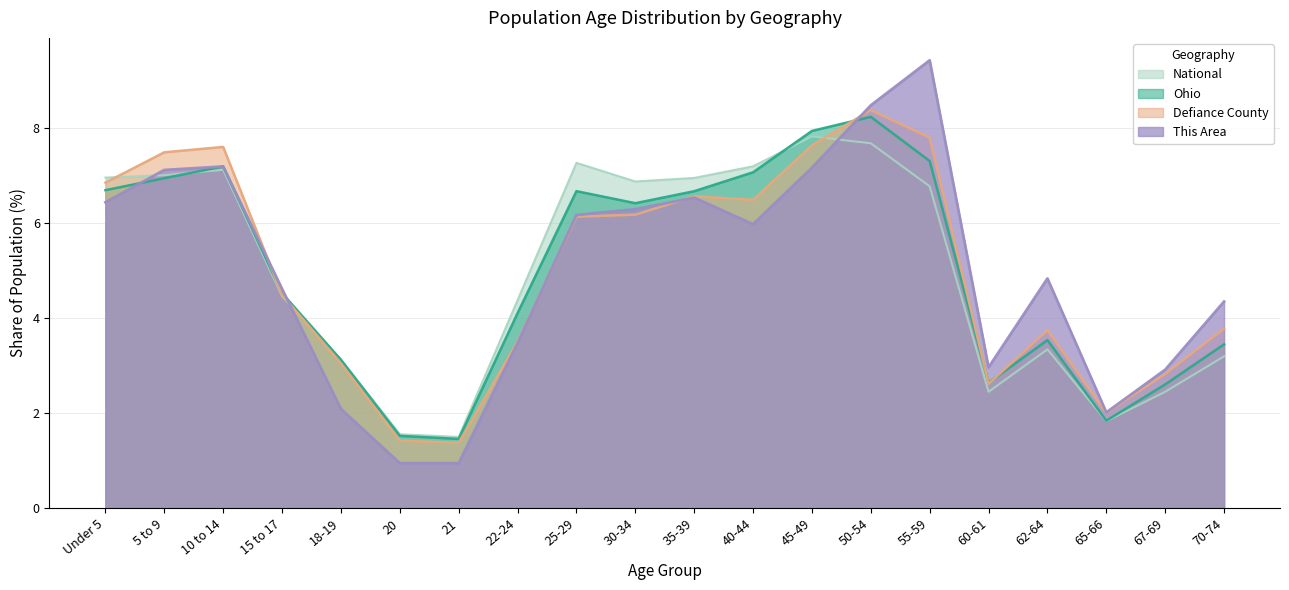

At which category does the chart reach its minimum across all series?

20